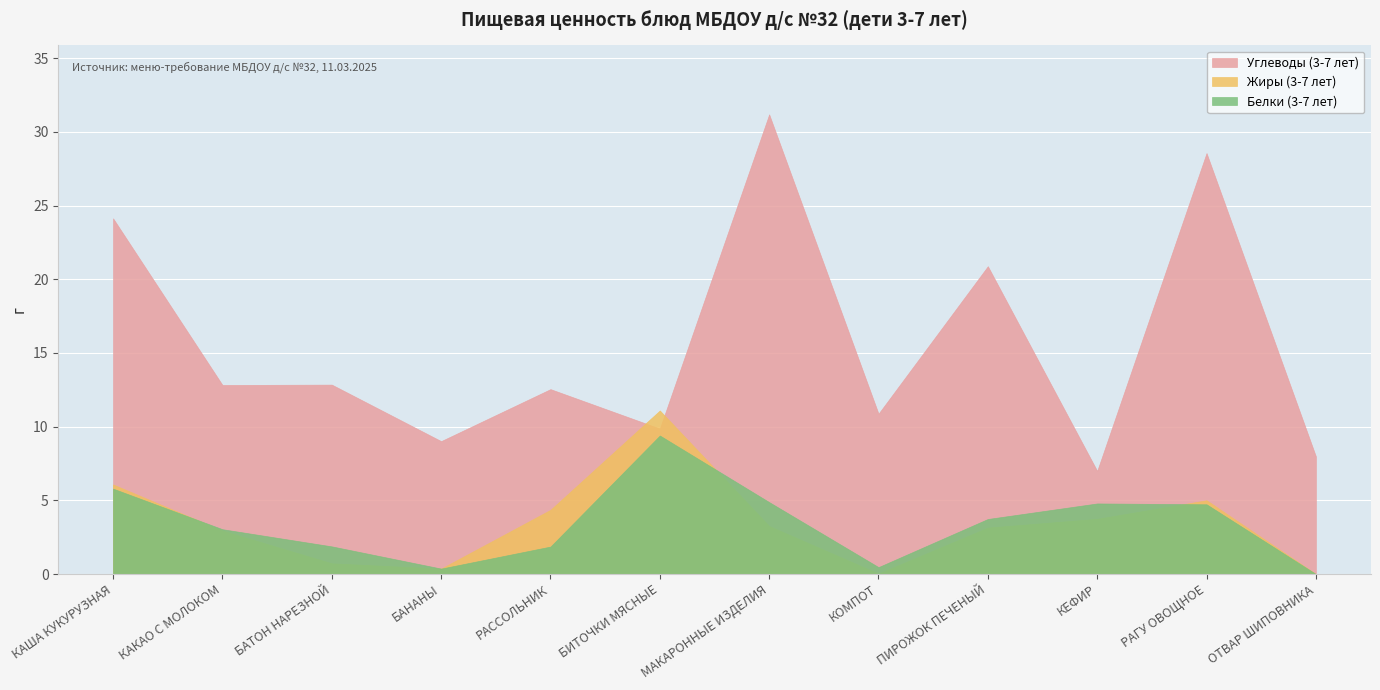

The value of Жиры (3-7 лет) at ОТВАР ШИПОВНИКА is 0.0. True or false?

True